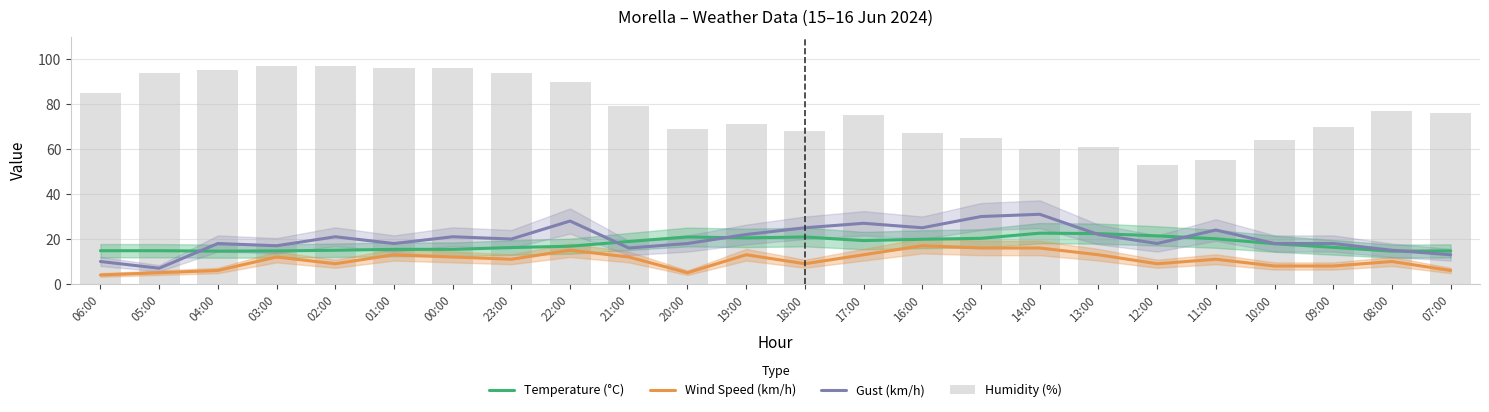

Reading right to left, what are all the values shown in this chart?

Temperature (°C): 14.7	14.6	16.3	17.9	20.1	21.4	22.4	22.6	20.3	19.9	19.3	20.9	20.5	20.9	18.9	16.8	16.2	15.4	15.4	15.0	14.7	14.6	14.8	14.8
Wind Speed (km/h): 6.0	10.0	8.0	8.0	11.0	9.0	13.0	16.0	16.0	17.0	13.0	9.0	13.0	5.0	12.0	15.0	11.0	12.0	13.0	9.0	12.0	6.0	5.0	4.0
Gust (km/h): 13.0	15.0	18.0	18.0	24.0	18.0	22.0	31.0	30.0	25.0	27.0	25.0	22.0	18.0	16.0	28.0	20.0	21.0	18.0	21.0	17.0	18.0	7.0	10.0
Humidity (%): 76.0	77.0	70.0	64.0	55.0	53.0	61.0	60.0	65.0	67.0	75.0	68.0	71.0	69.0	79.0	90.0	94.0	96.0	96.0	97.0	97.0	95.0	94.0	85.0